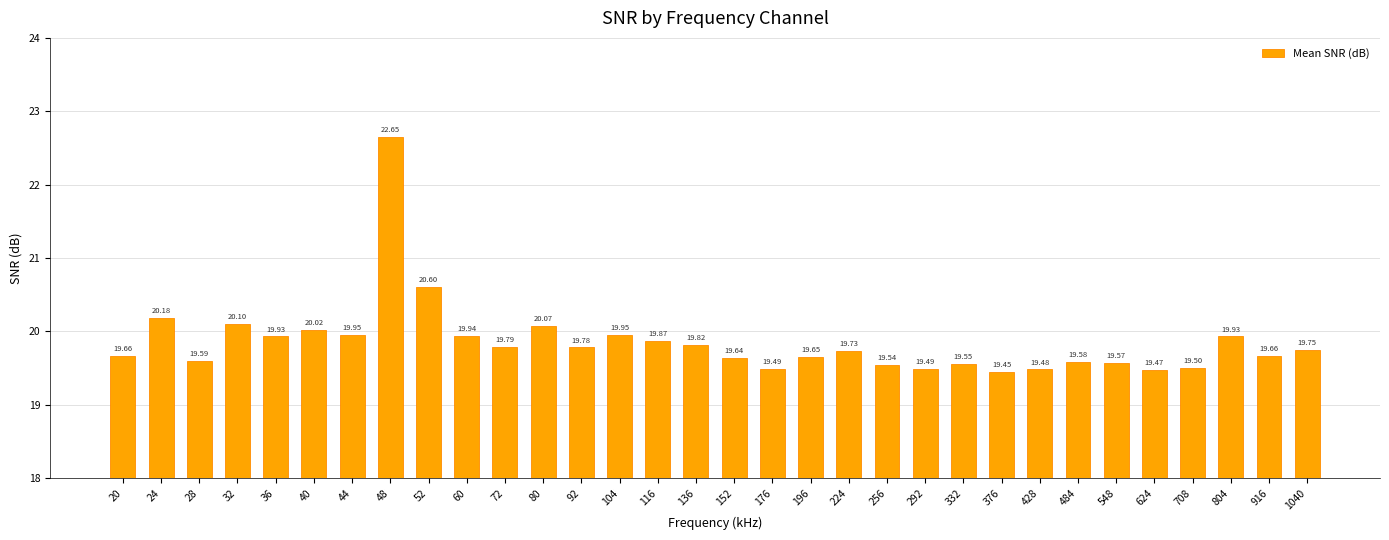

What is the sum of all values?

635.4